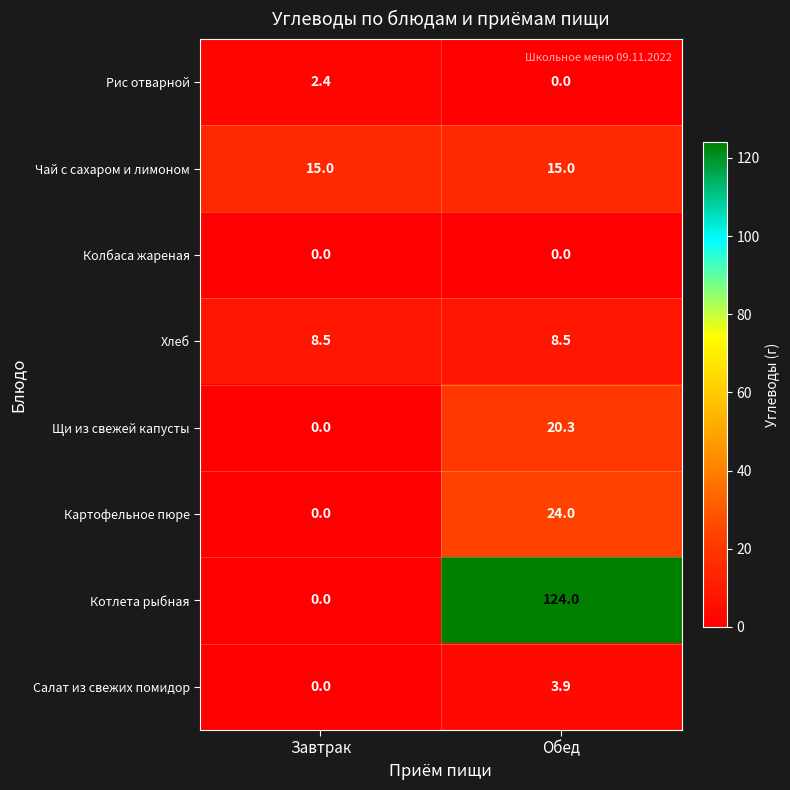

At which category is the sum across all series the highest?

Обед